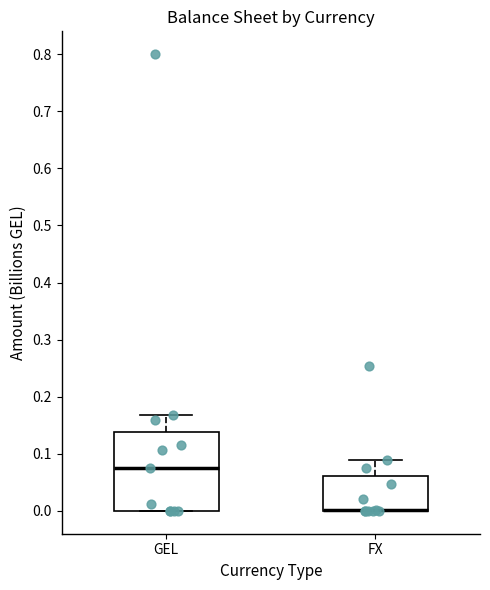

Comparing the boxes themselves (not the whiskers), which one is the tallest?

GEL